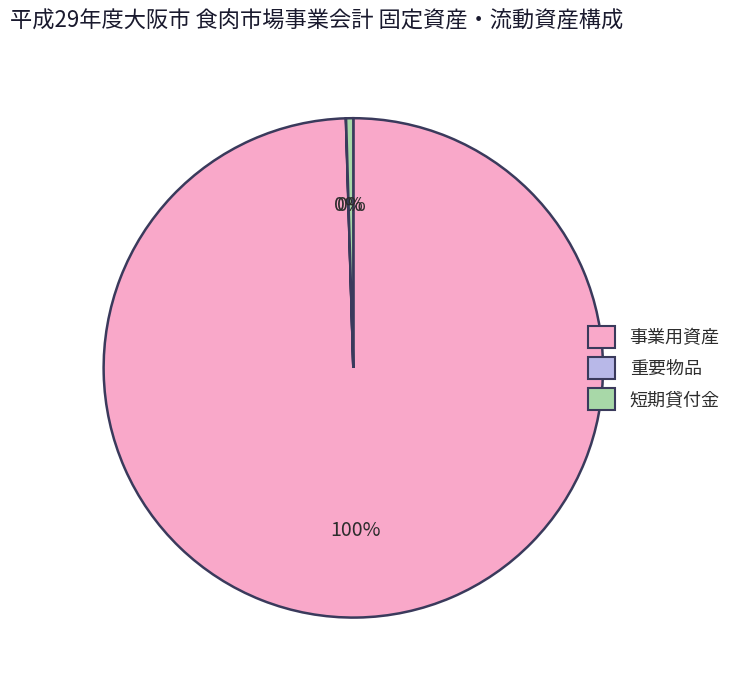

Is there any slice that represents more than half of the pie?

Yes